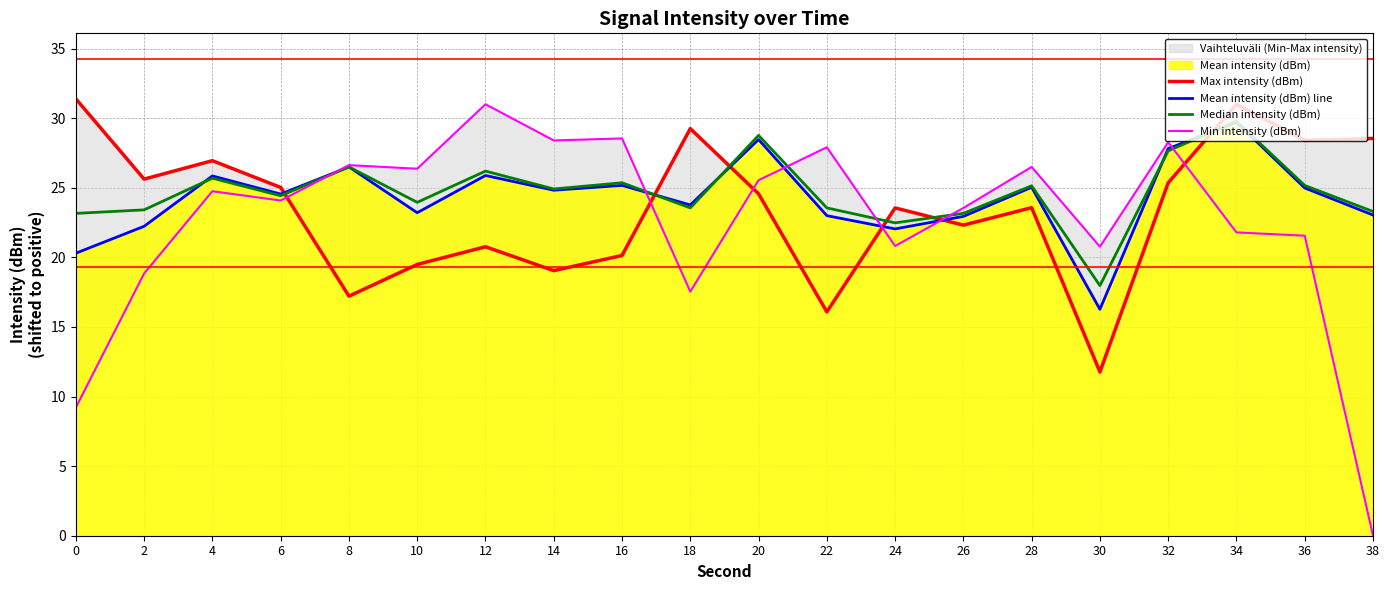

How many values in the Min intensity (dBm) series are below 24?

9